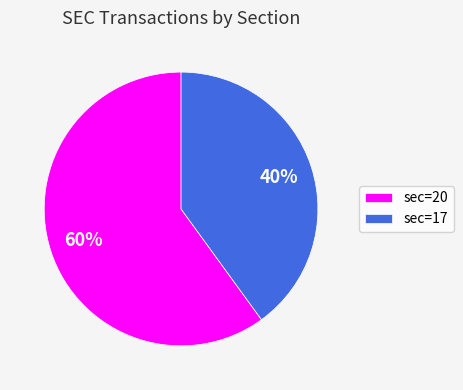

To the nearest percent, what is the difference between the largest and smallest slice percentages?

20%